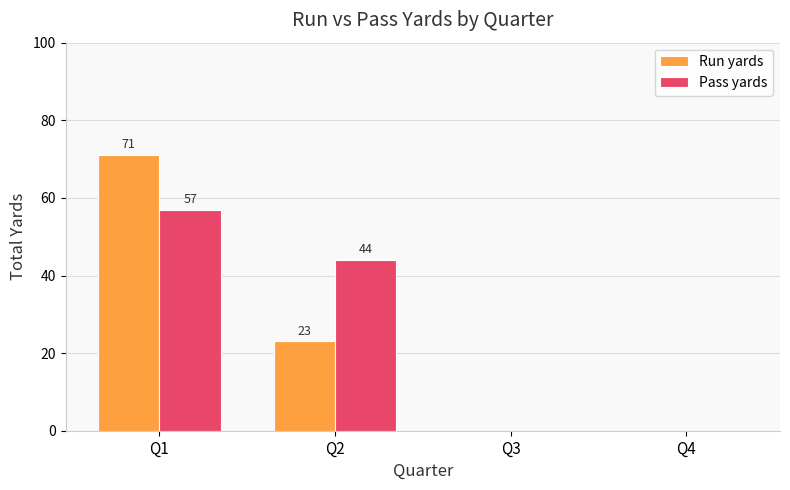

Count the Run yards values in the range 0 to 71.

4